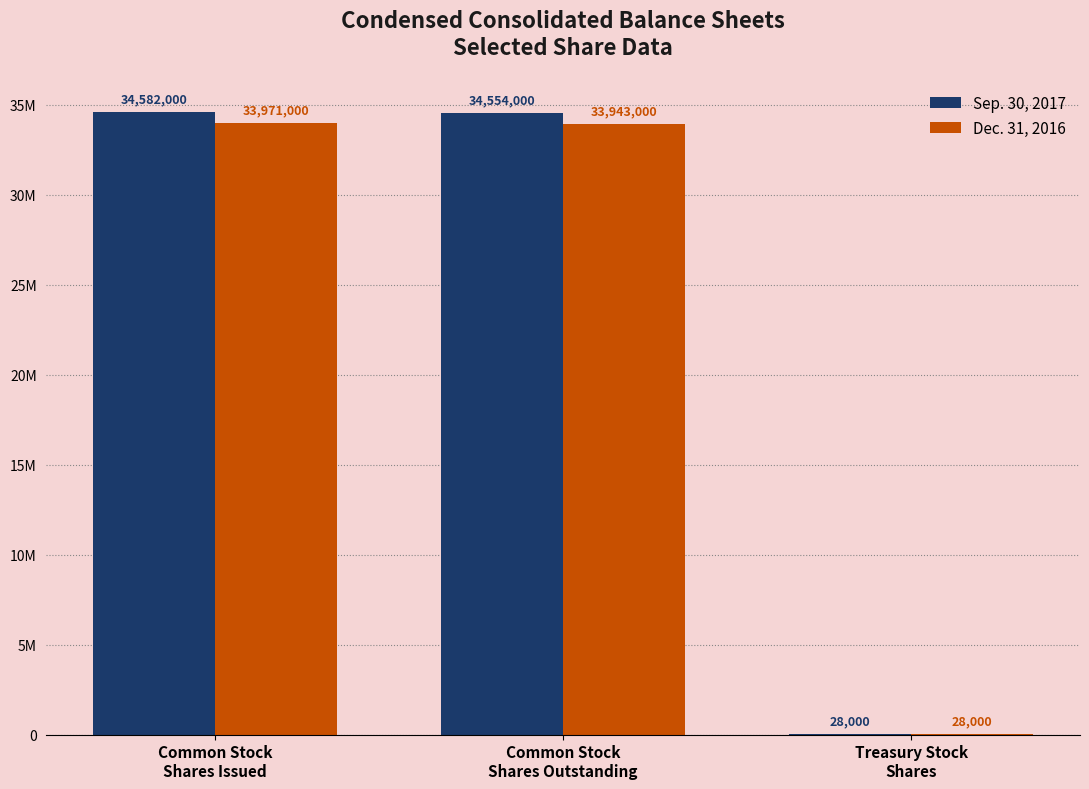

What is the value of the Dec. 31, 2016 bar at the 2nd from the left?

33943000